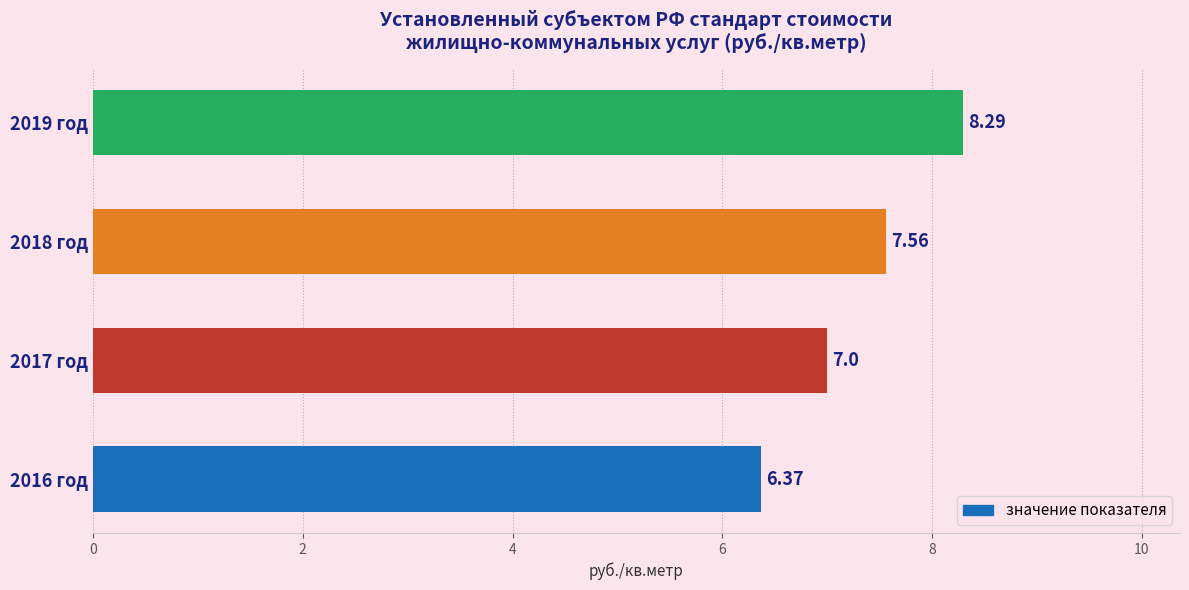

Rank the categories by value from highest to lowest.

2019 год, 2018 год, 2017 год, 2016 год